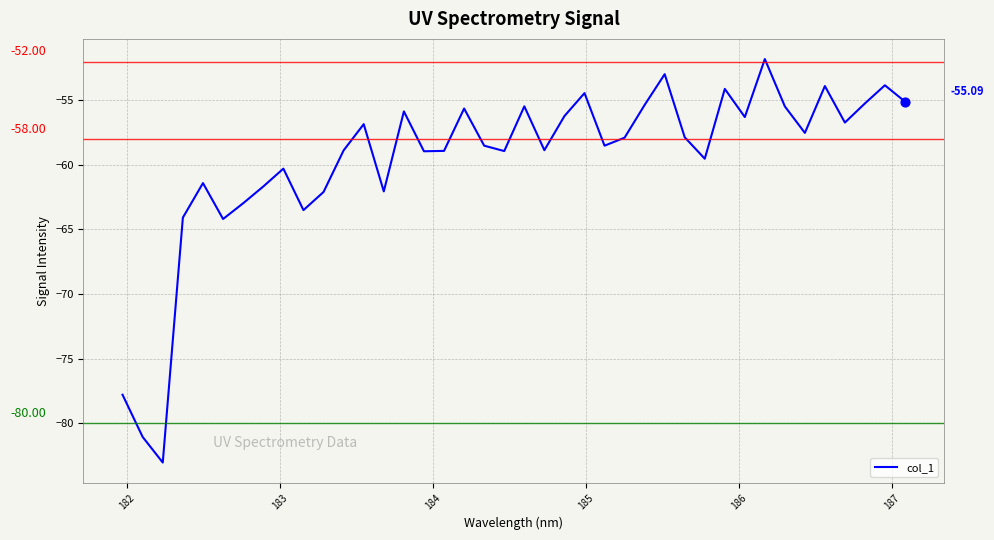

What is the difference between the maximum and minimum values?

31.2